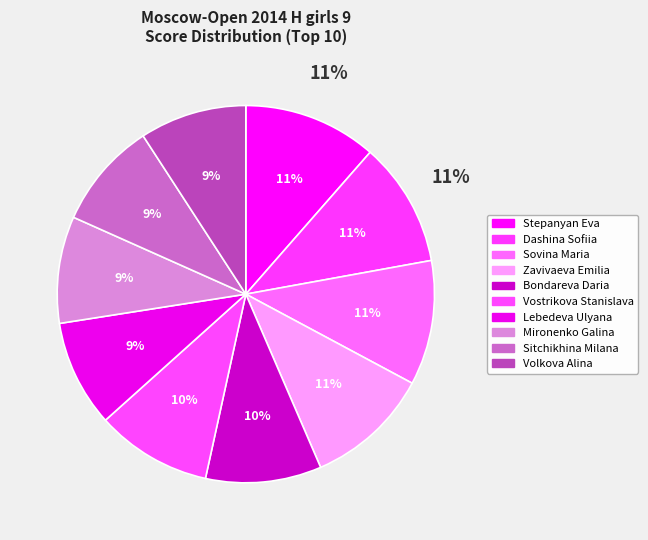

How many segments does this pie chart have?

10